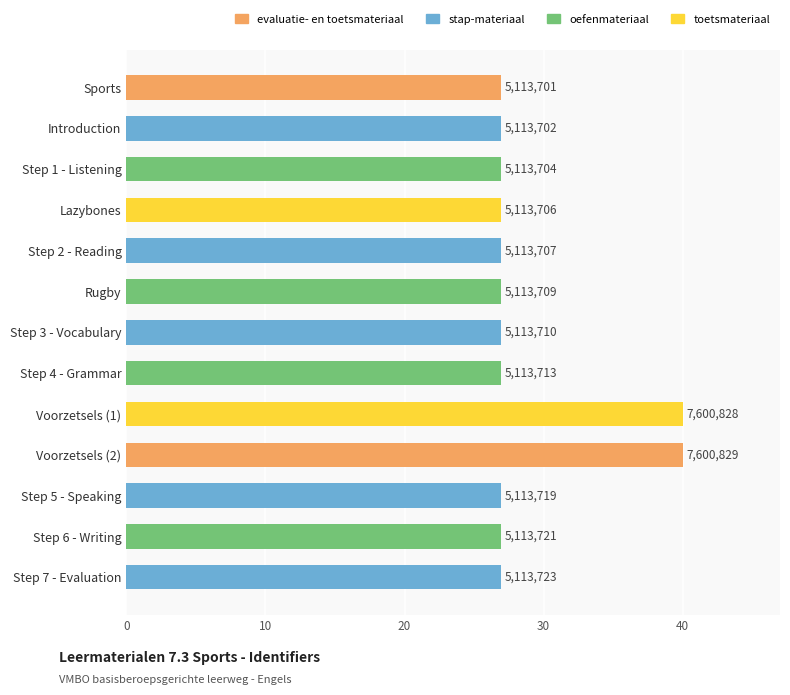

What is the smallest value displayed?

26.9